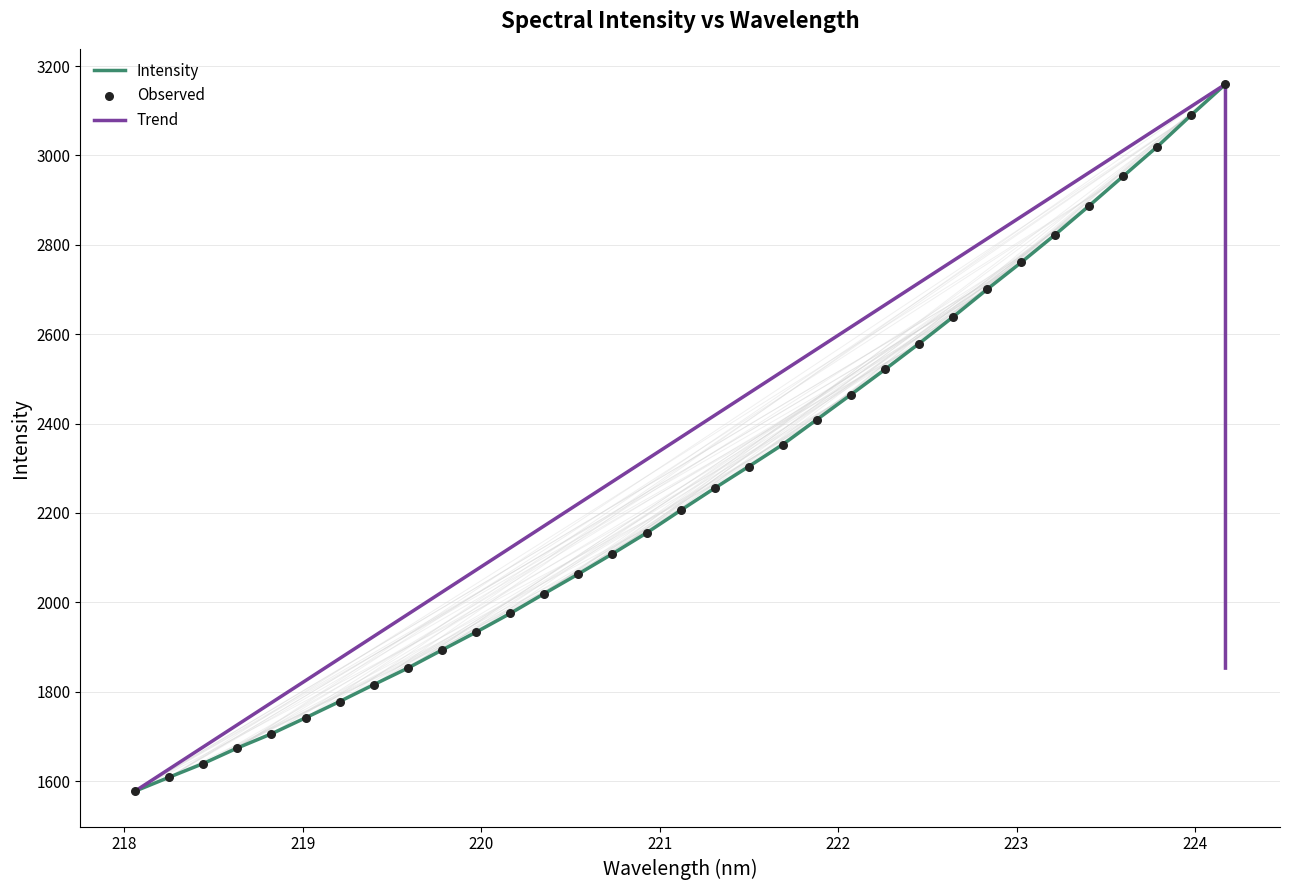

What is the ratio of the value at 220.3533 to the value at 218.442?

1.2